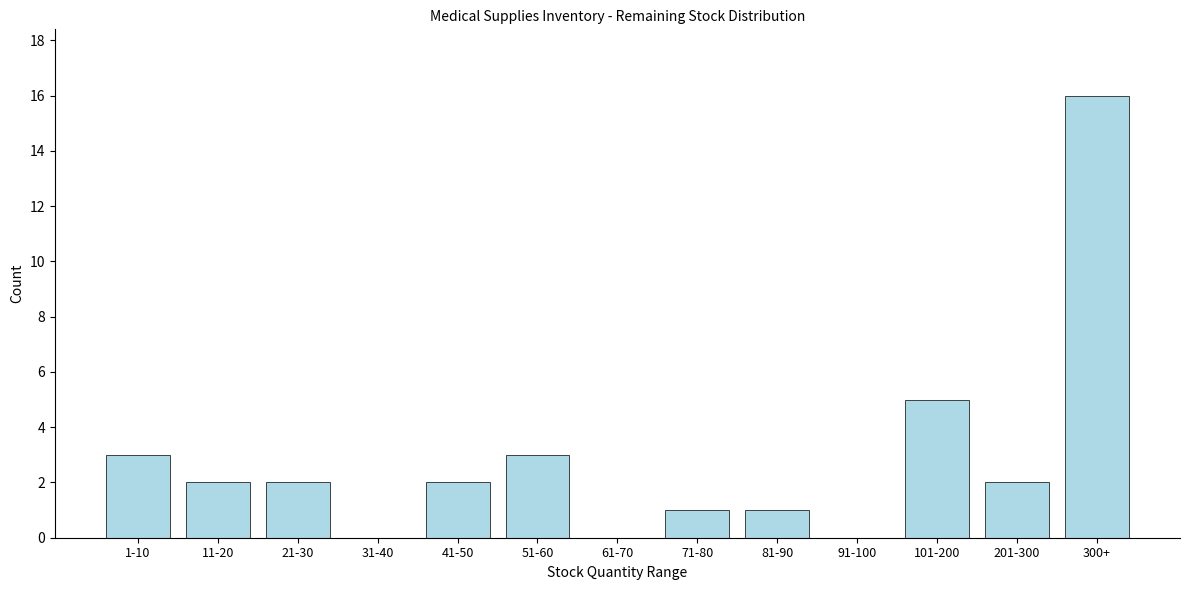

Reading left to right, extract all data points from this chart.

1-10=3	11-20=2	21-30=2	31-40=0	41-50=2	51-60=3	61-70=0	71-80=1	81-90=1	91-100=0	101-200=5	201-300=2	300+=16